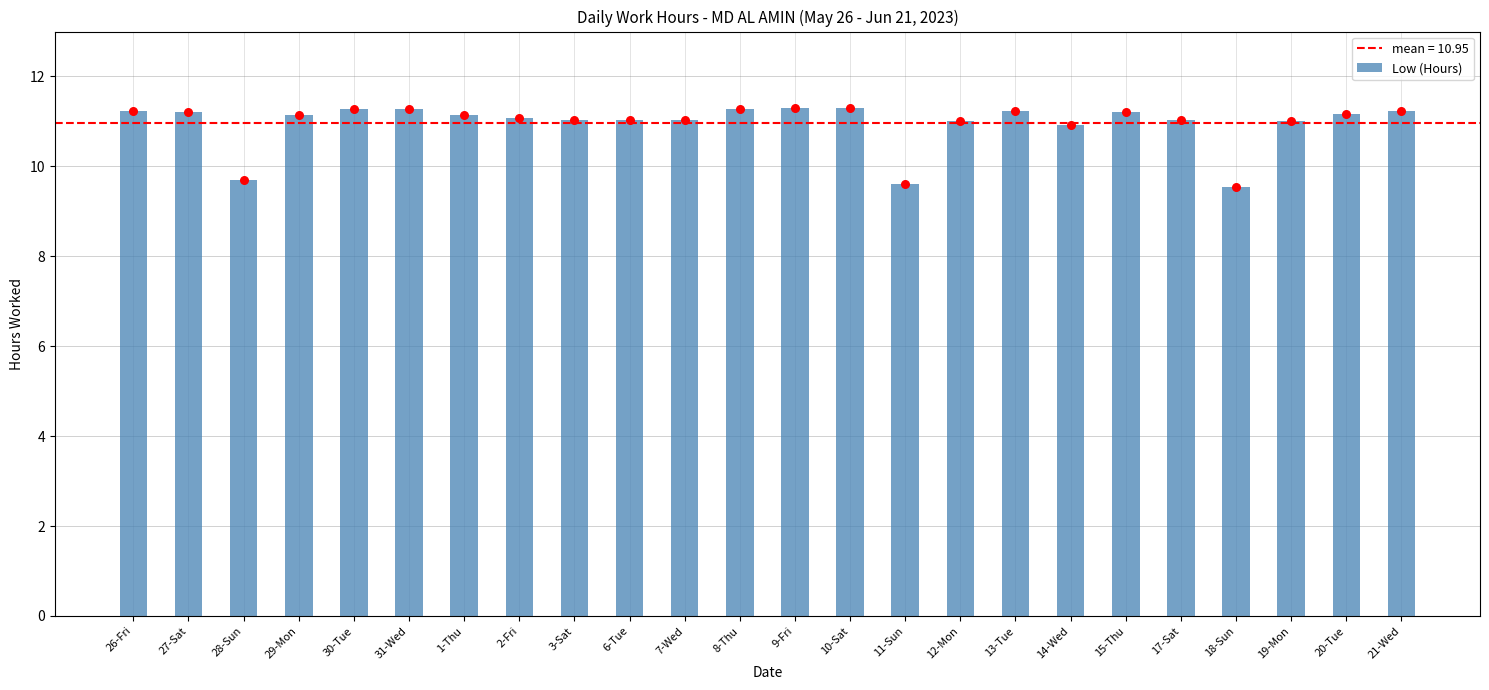

What is the change in value from 26-Fri to 17-Sat?

-0.2